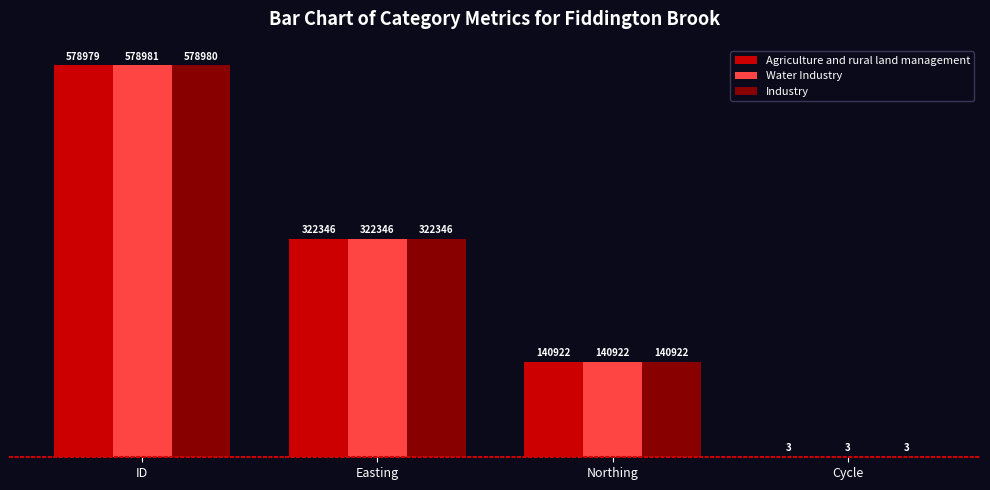

Count the number of data series in this chart.

3